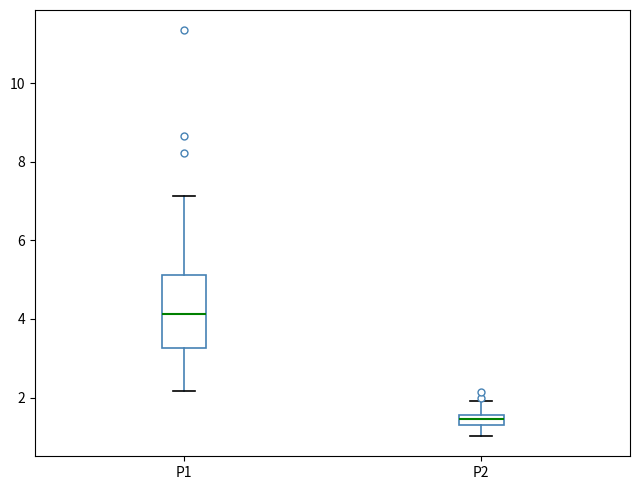

Which box is the tallest, from its lower edge to its upper edge?

P1